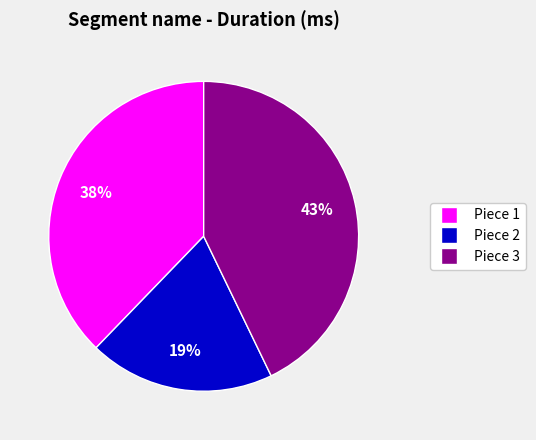

What is the largest slice in the pie chart?

Piece 3